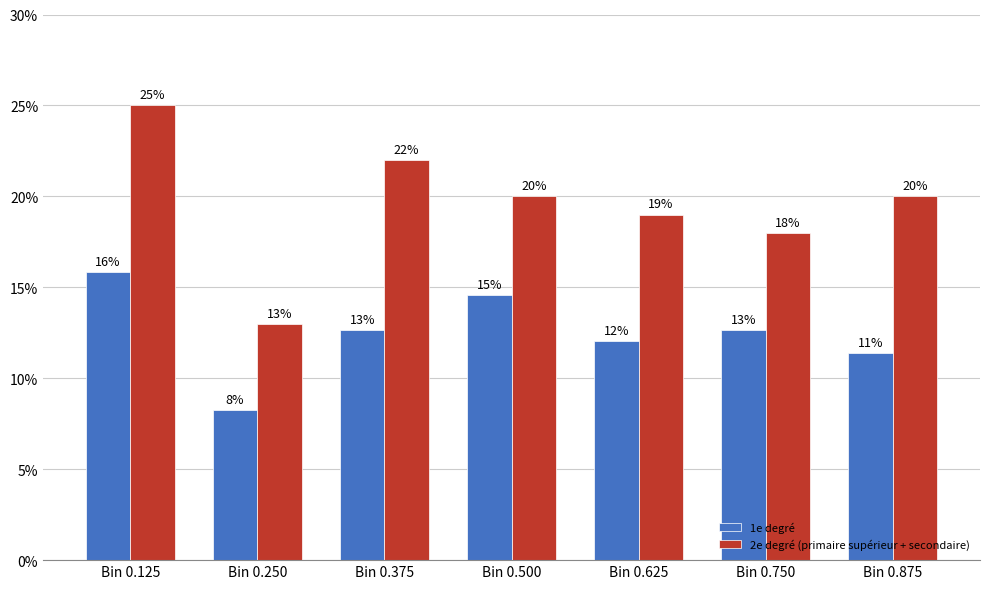

How many bars are there in total?

14